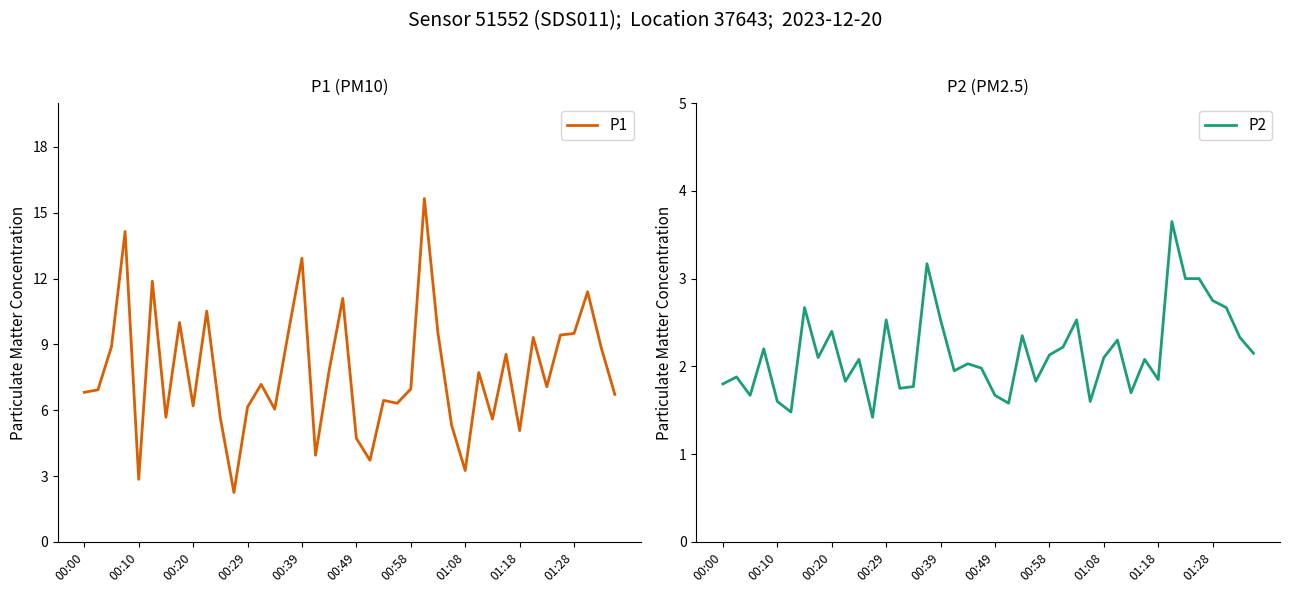

Is it true that P1 equals 6.2 at 00:29?

True